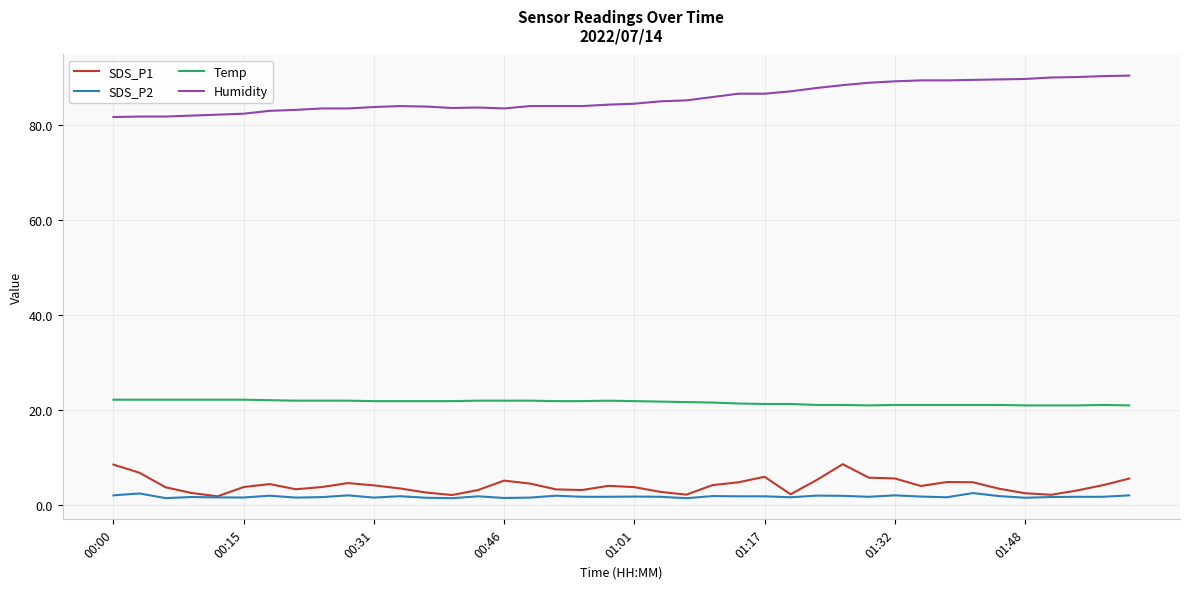

What is the maximum value shown in the chart?

90.3